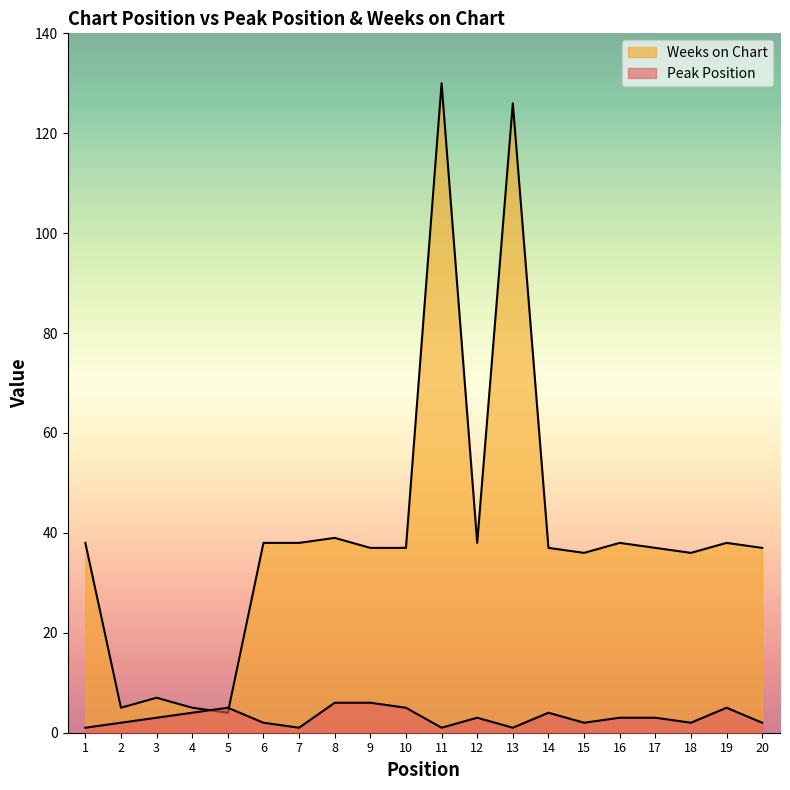

Which series changed the most between 1 and 11?

Weeks on Chart